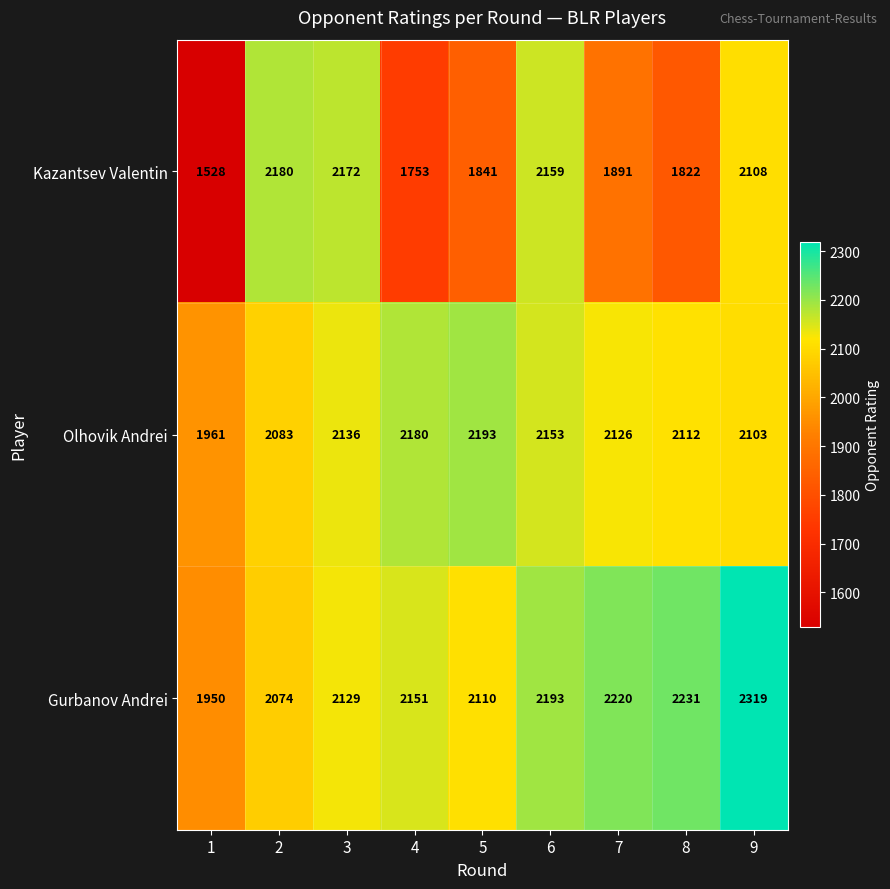

Rank the series by their average value, from lowest to highest.

Kazantsev Valentin, Olhovik Andrei, Gurbanov Andrei